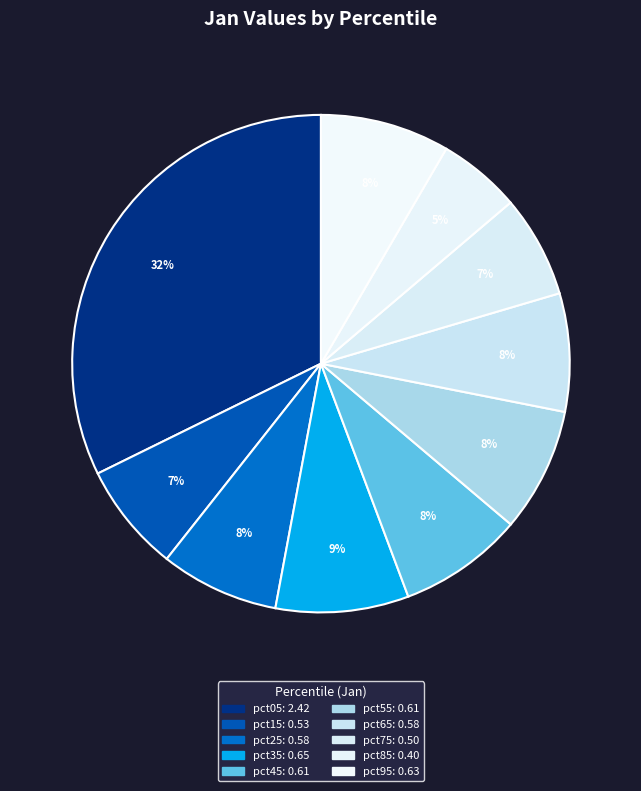

Is the sum of pct25 and pct55 greater than half?

No